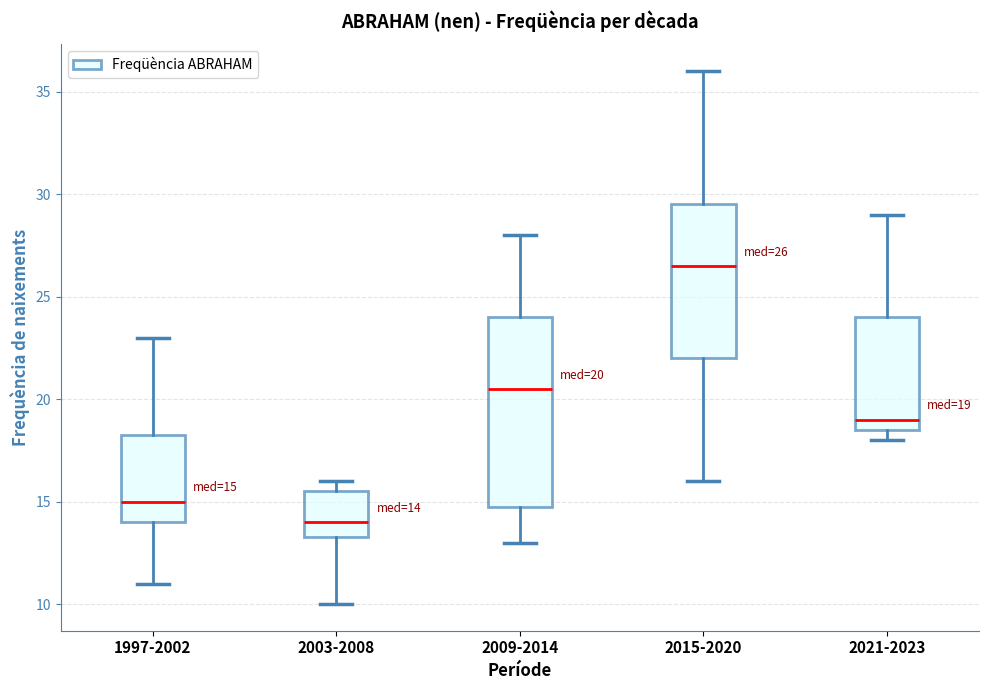

Comparing the boxes themselves (not the whiskers), which one is the tallest?

2009-2014